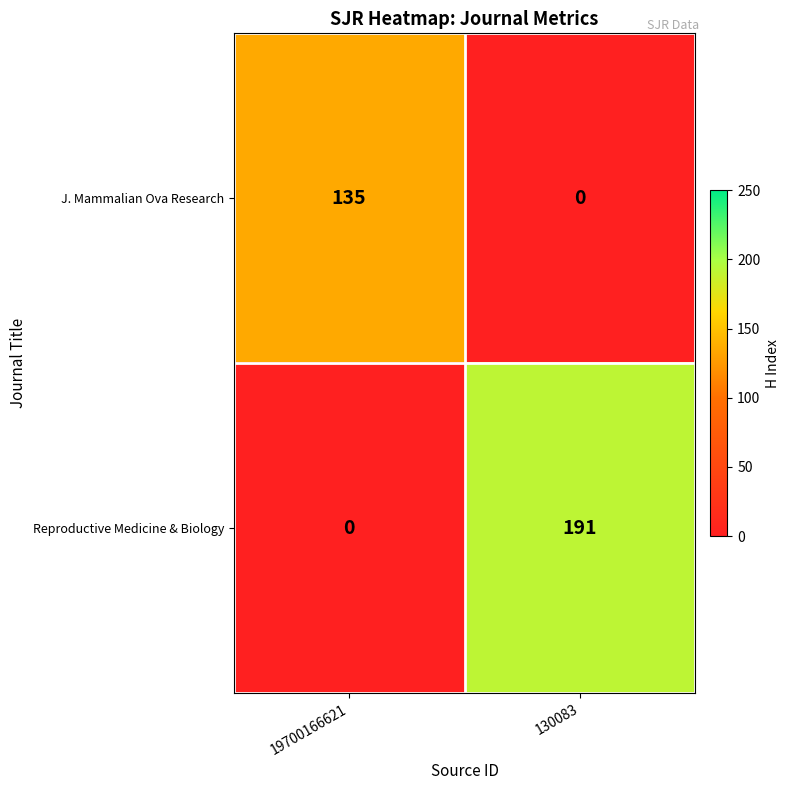

Read the Reproductive Medicine & Biology value at 130083, to the nearest 10.

190